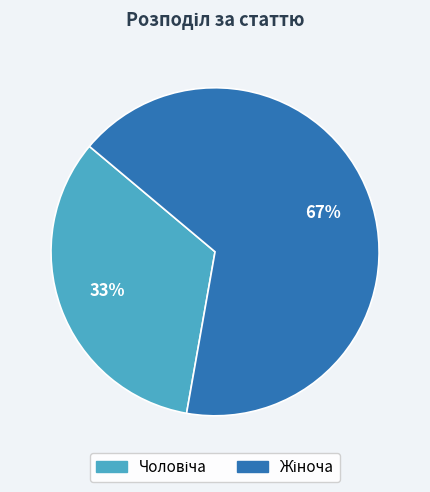

Is there any slice that represents more than half of the pie?

Yes